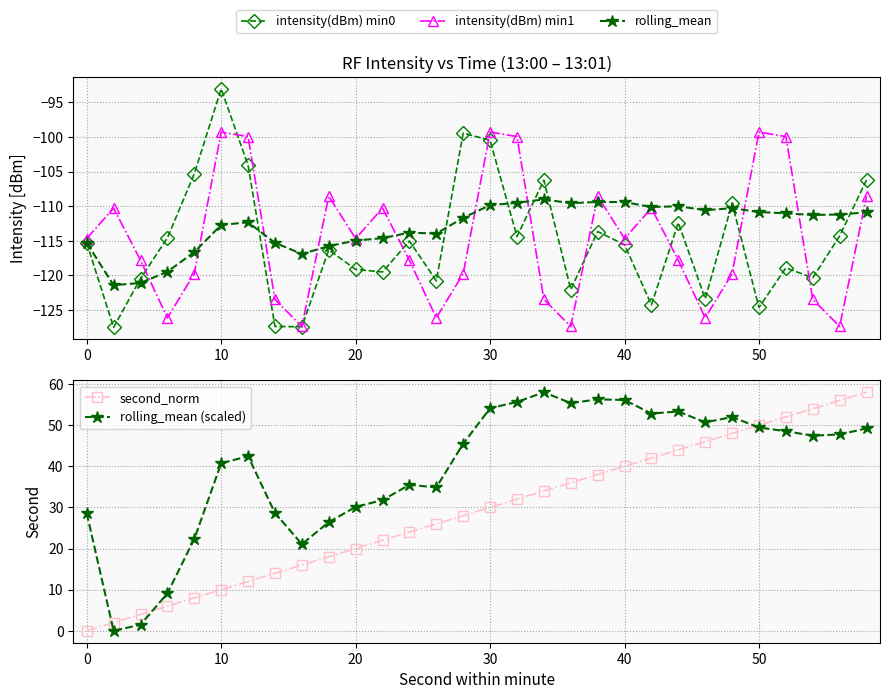

What is the maximum value for intensity(dBm) min1?

-99.3